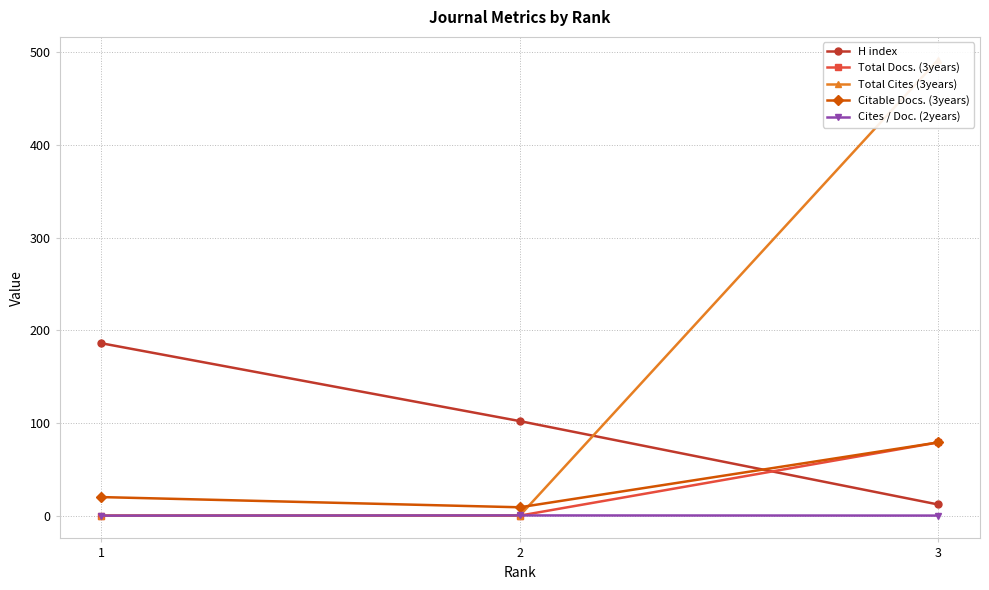

How many series are shown in this chart?

5